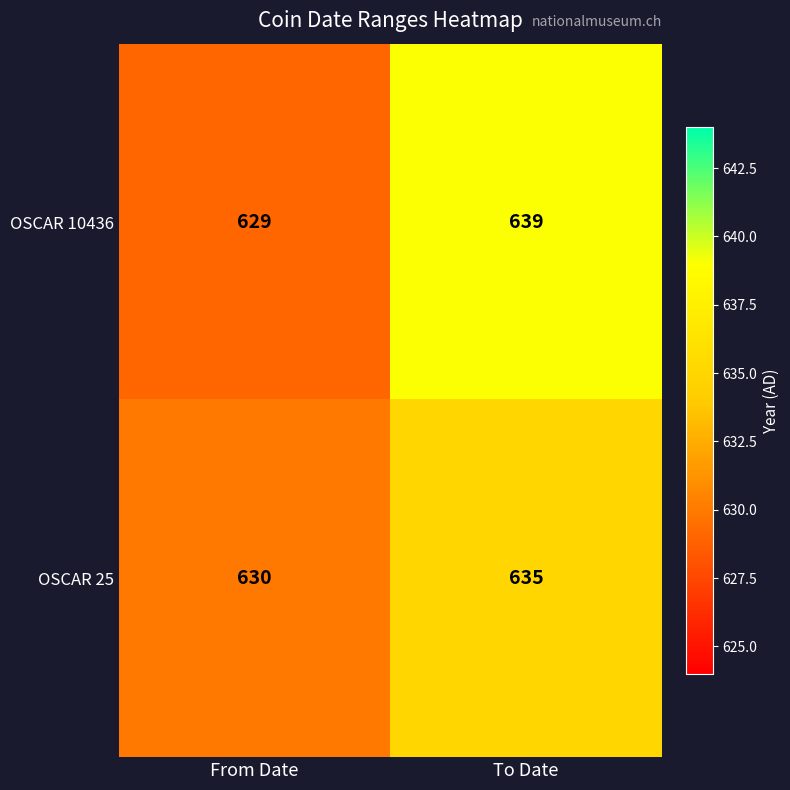

Reading left to right, list all the values displayed in this chart.

OSCAR 10436: 629	639
OSCAR 25: 630	635